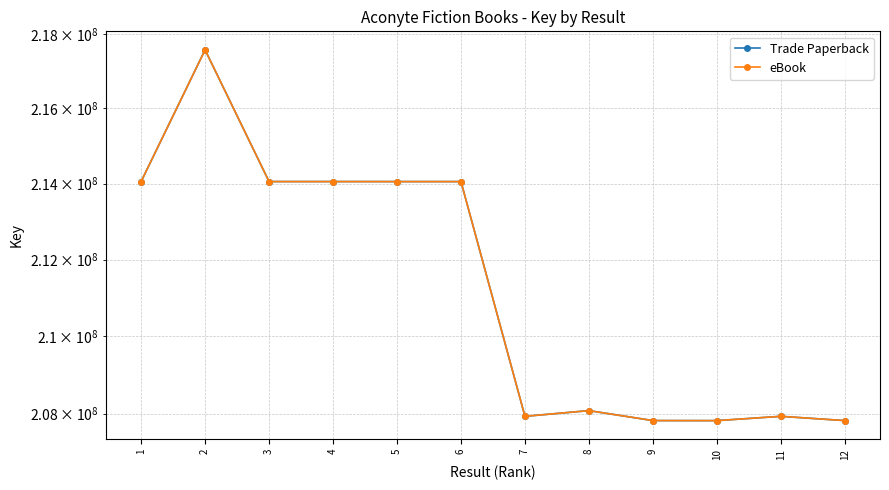

How many interior local peaks does the Trade Paperback series have?

4